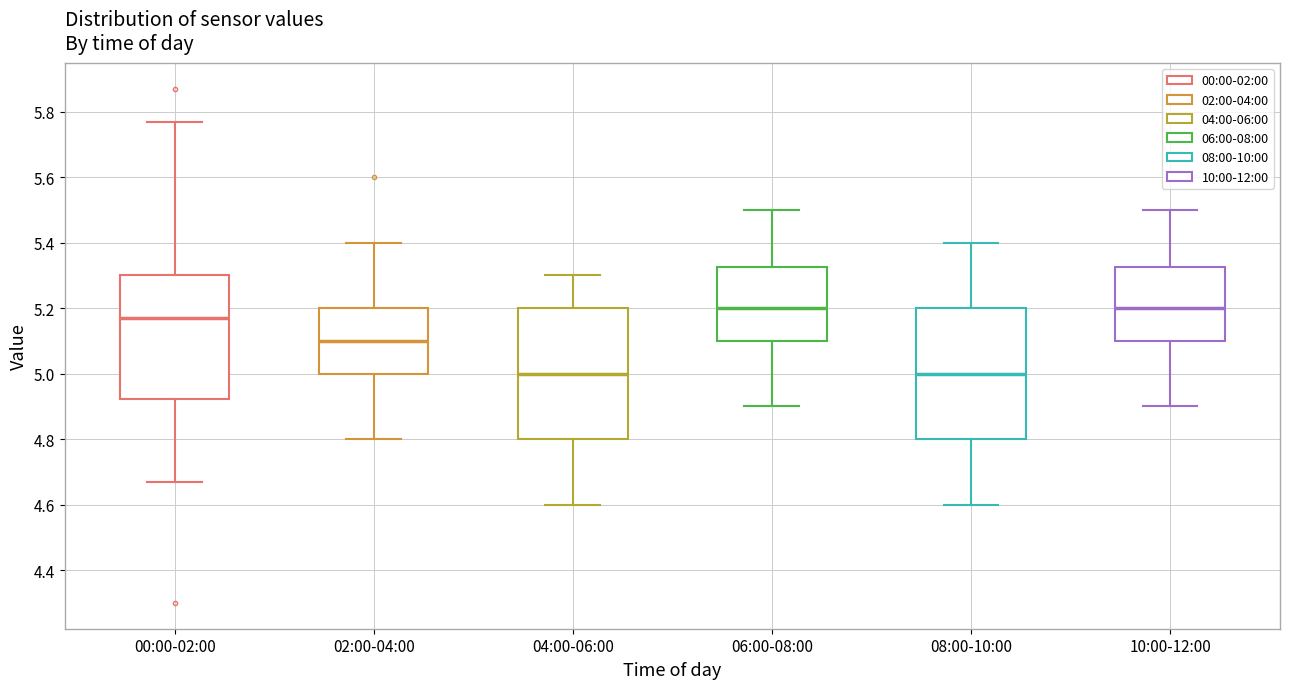

Where is the upper edge of the box for 02:00-04:00 on the y-axis? The values are not printed on the chart, so give them approximately, as read against the axis.

5.20